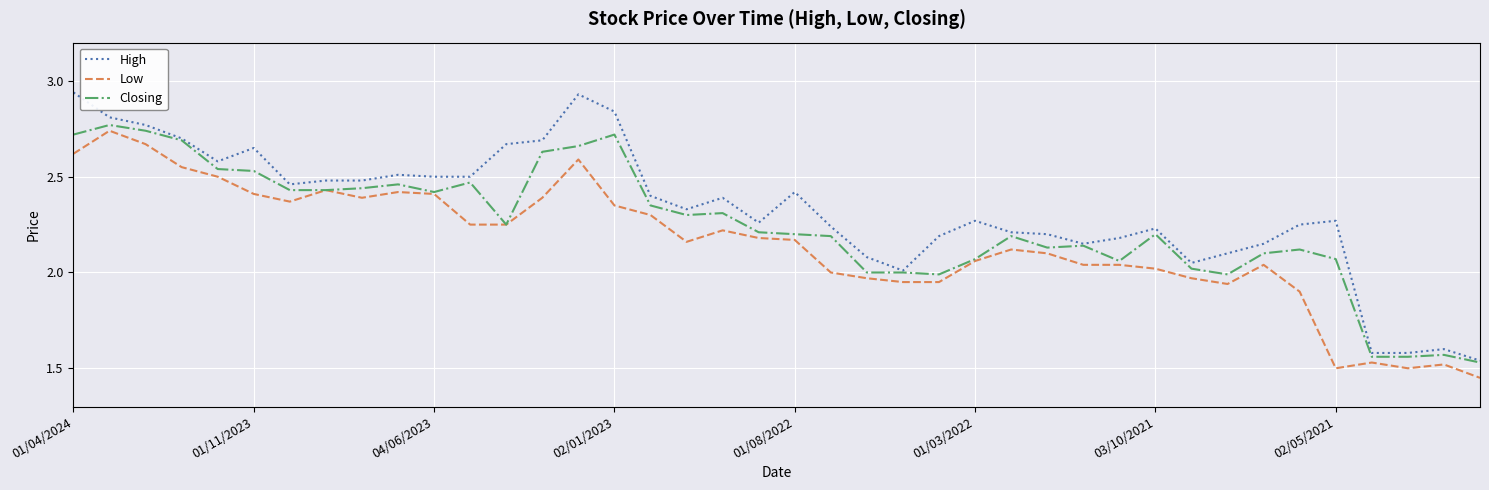

Which series has the largest range (max minus min)?

High